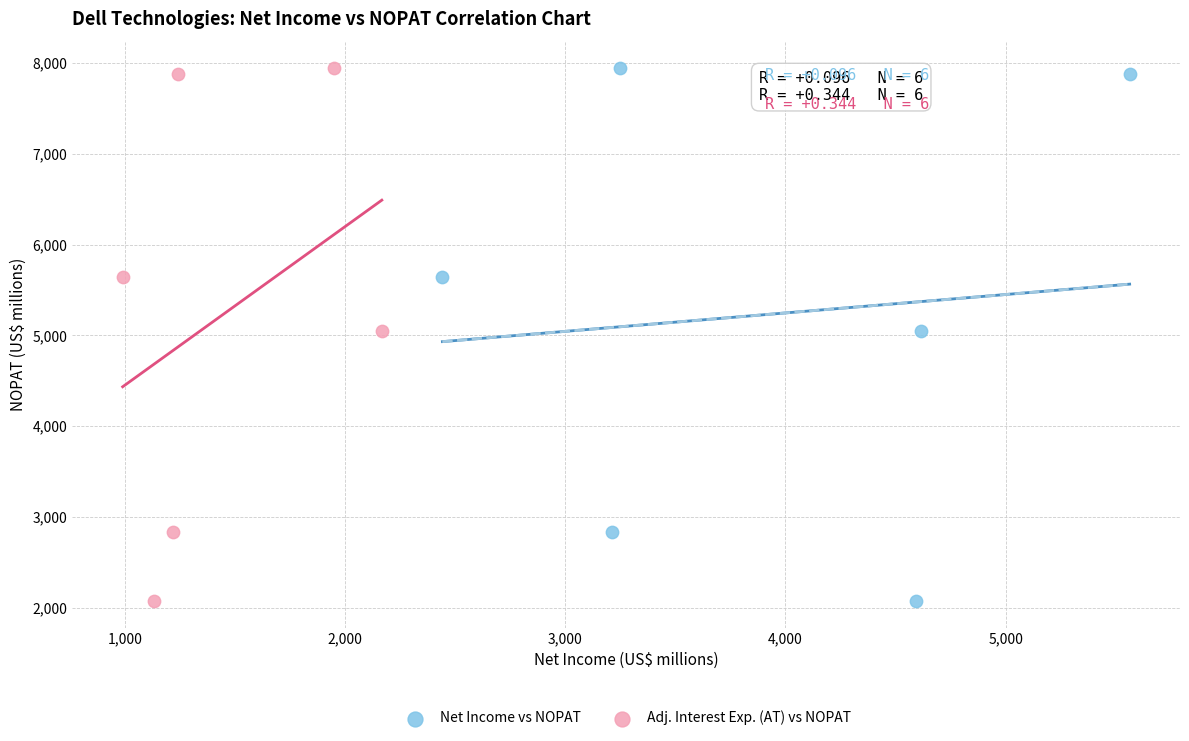

What are all the series names shown in the legend?

Net Income vs NOPAT, Adj. Interest Exp. (AT) vs NOPAT